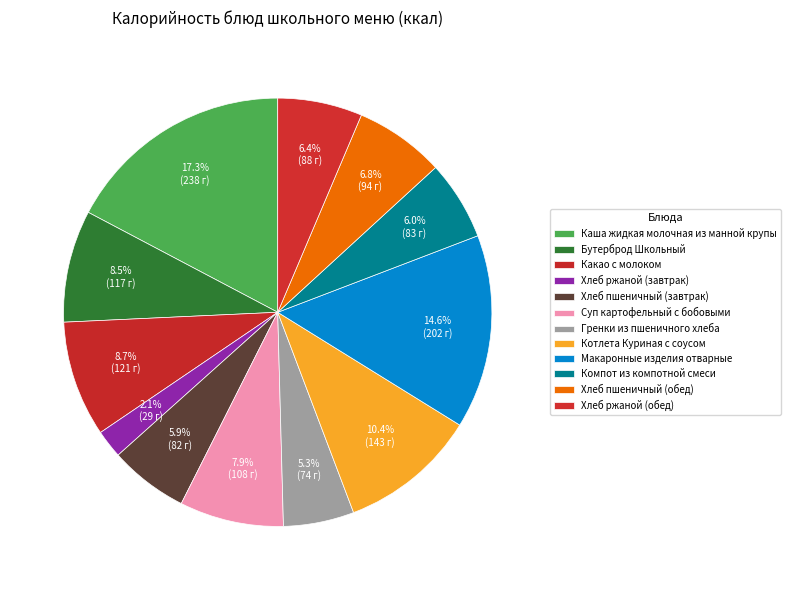

True or false: Какао с молоком accounts for 15% of the total.

False